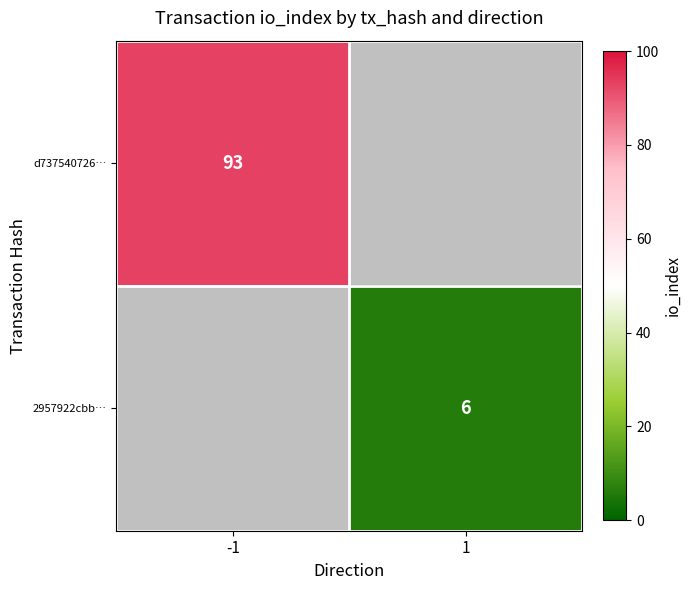

The 2957922cbb… series shows 9 at 1. True or false?

False